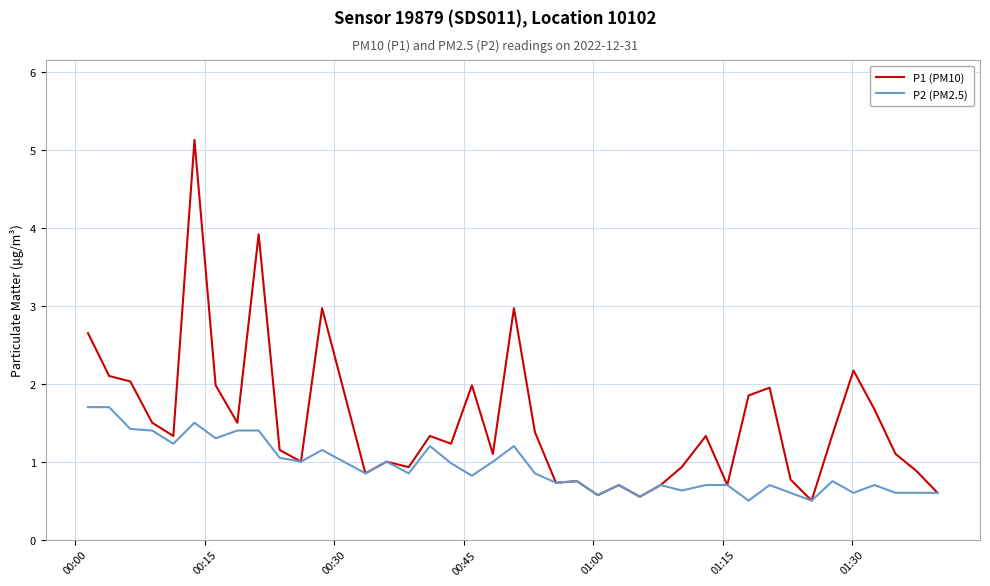

Which series has the widest spread of values?

P1 (PM10)